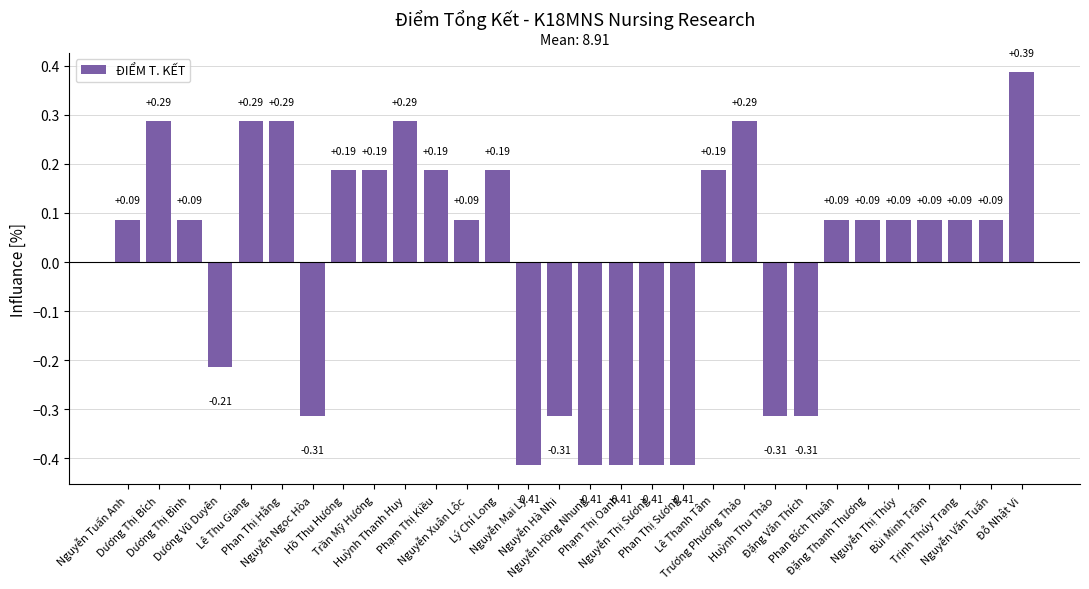

What is the value of the 19th bar from the left?

-0.4